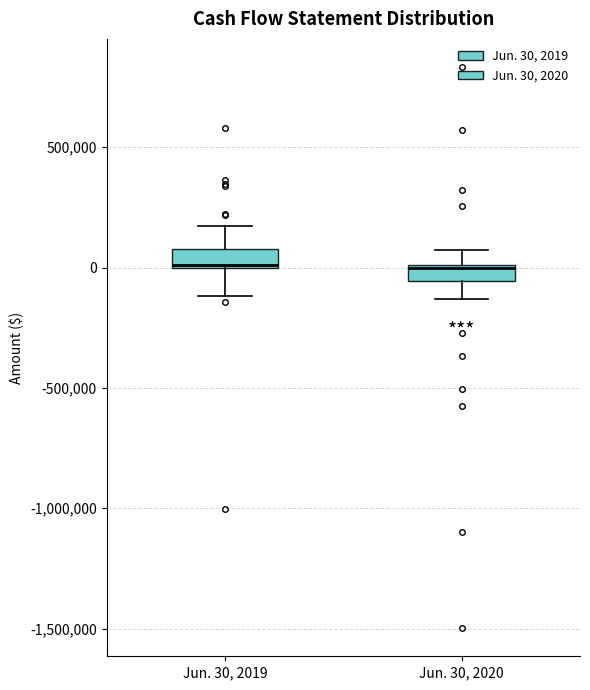

Where is the lower edge of the box for Jun. 30, 2020 on the y-axis? The values are not printed on the chart, so give them approximately, as read against the axis.

-50000